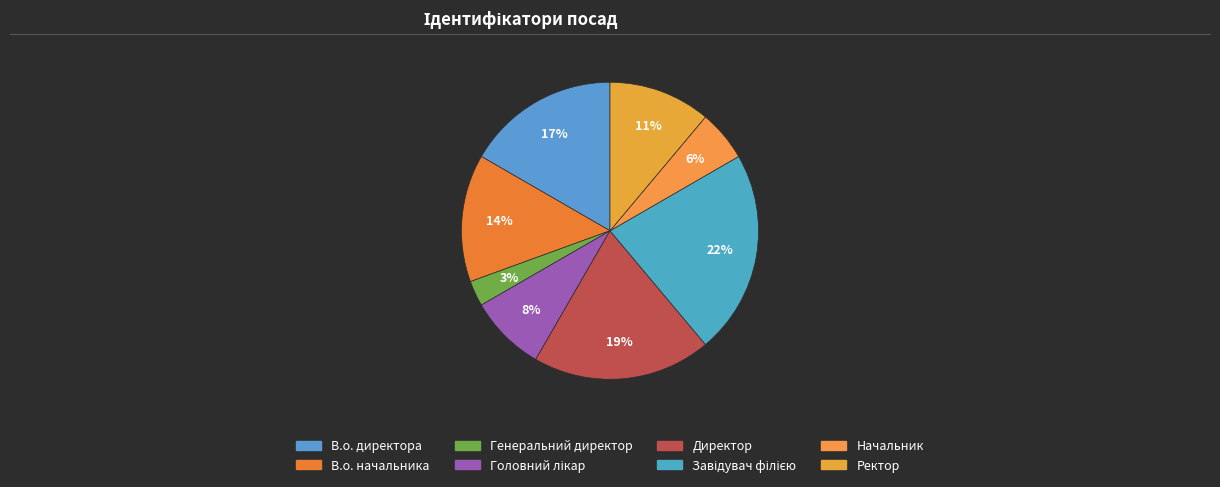

Count the number of slices in the pie.

8